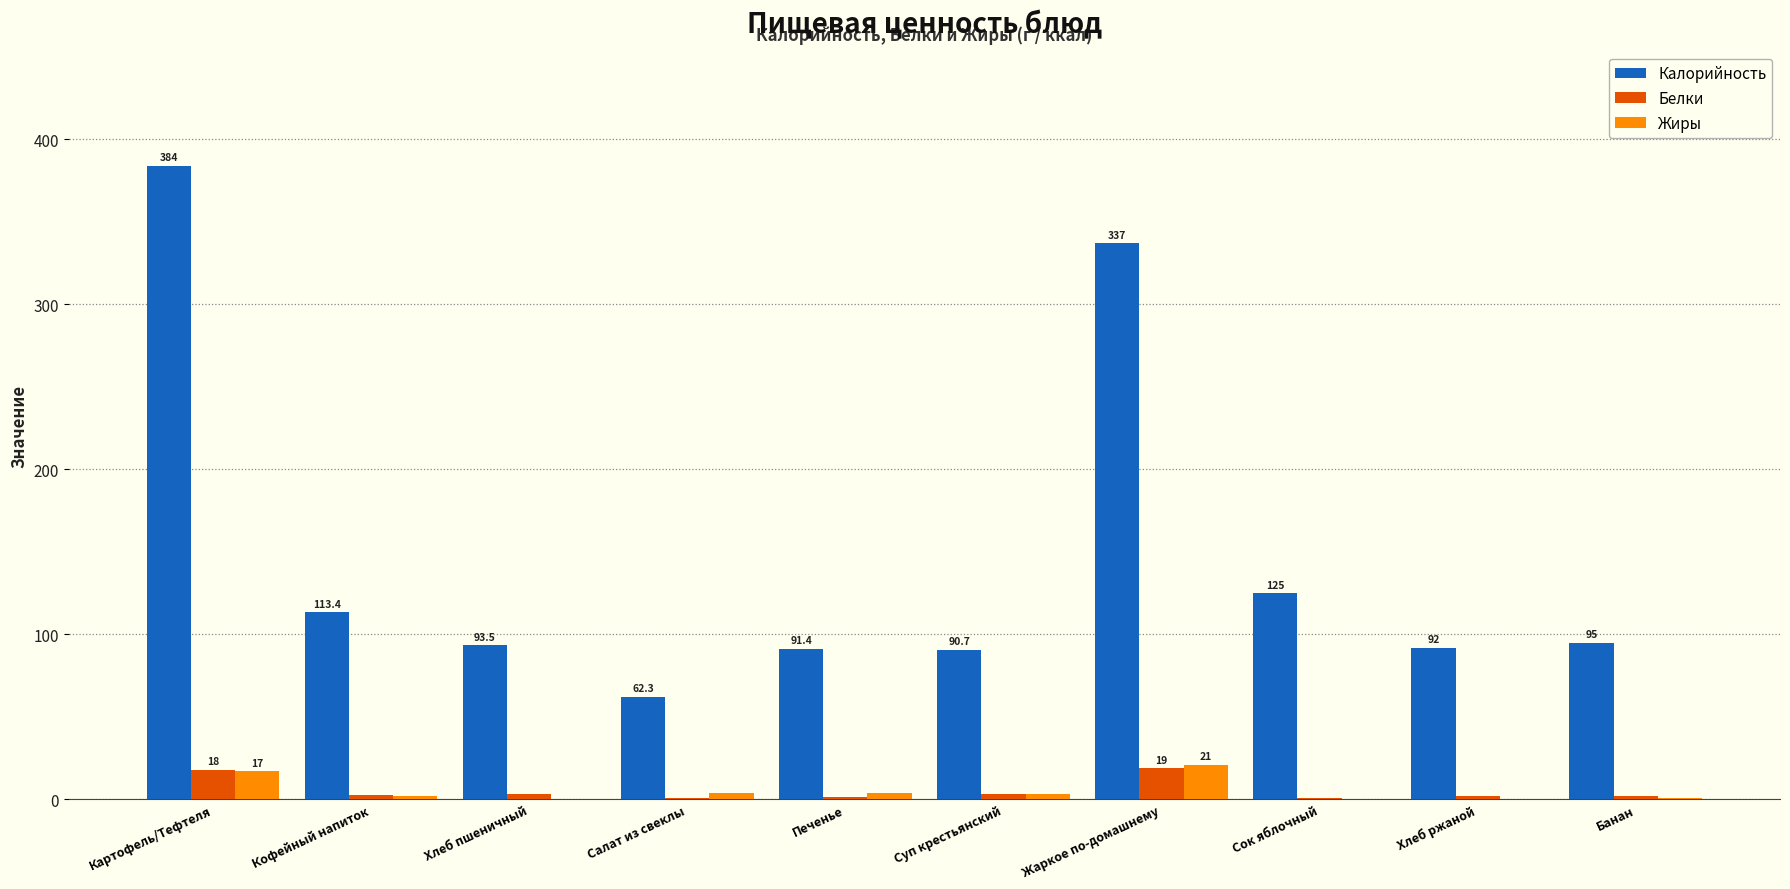

Is the value of Белки at Кофейный напиток greater than the value of Калорийность at Салат из свеклы?

No